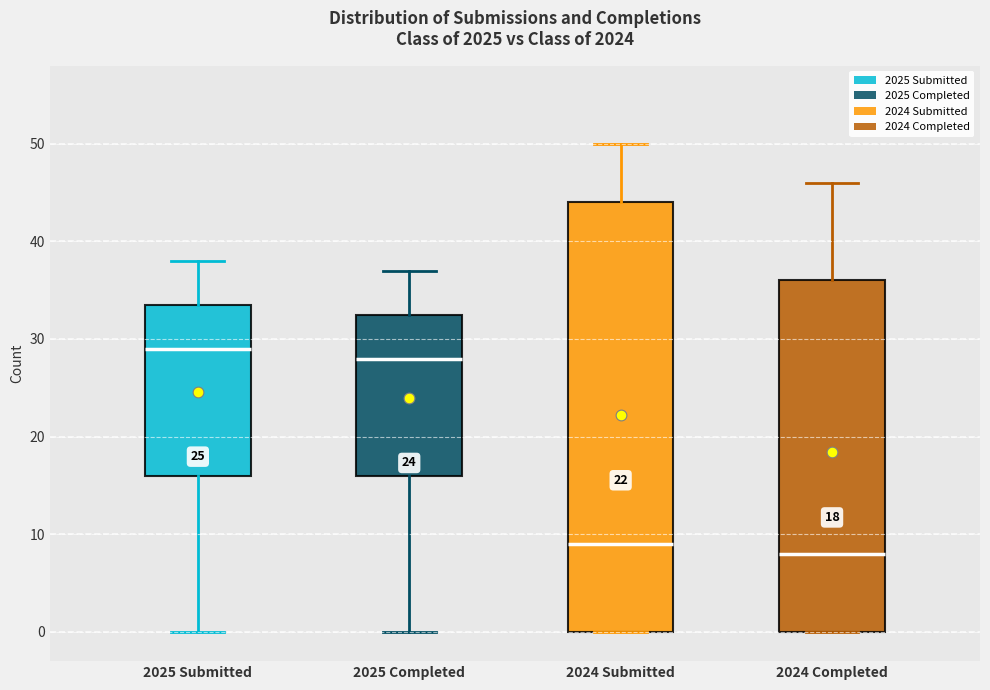

Which box has the highest median line?

2025 Submitted